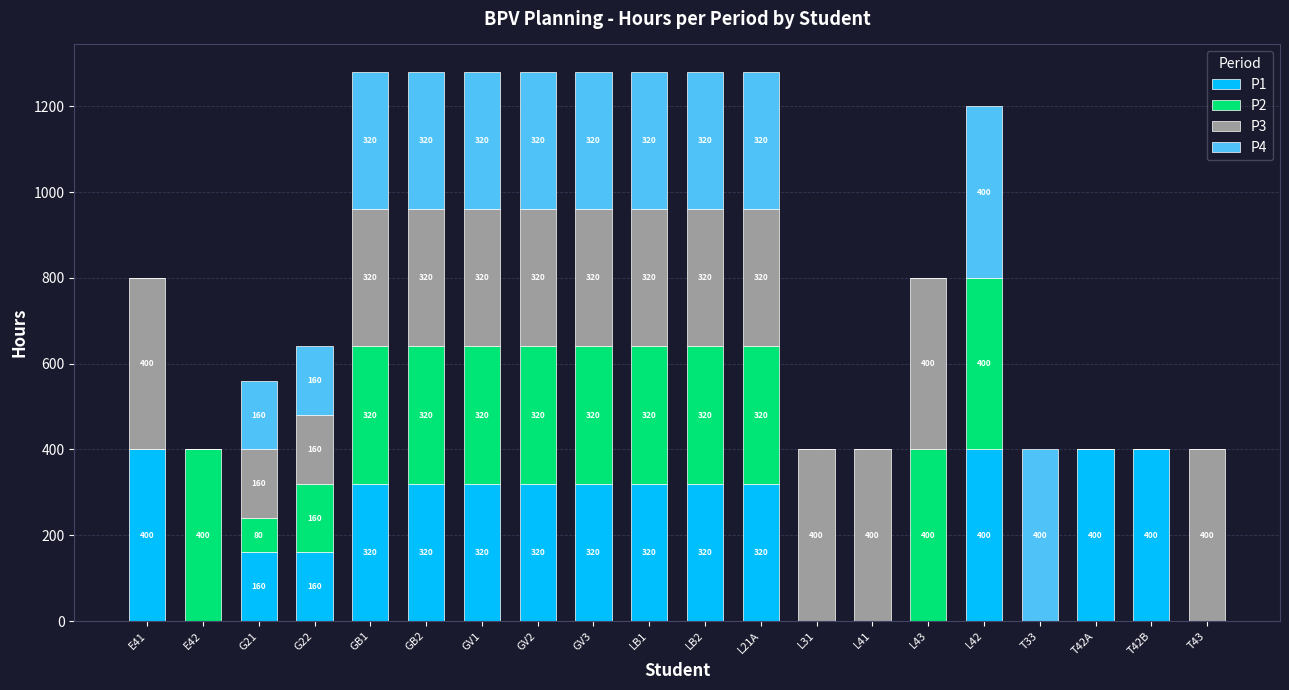

The value of P1 at L41 is 0. True or false?

True